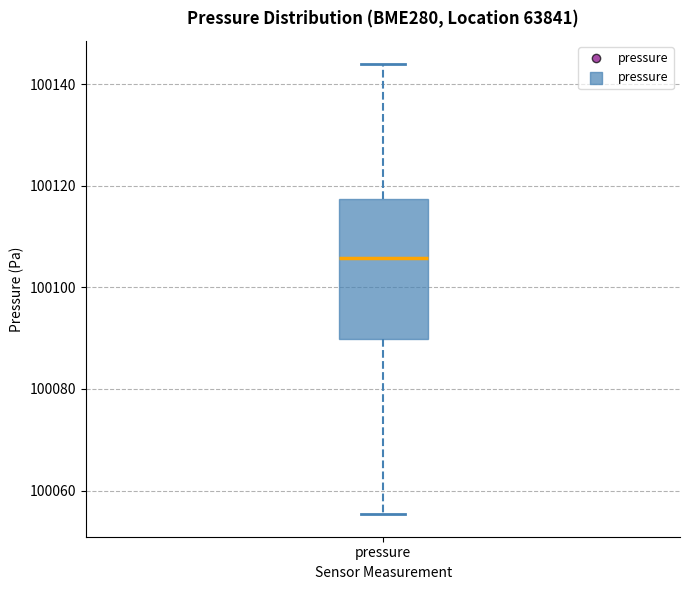

Transcribe this box plot: give where the median line is, the range the box spans, and where the two whiskers end, as read against the y-axis. The values are not printed on the chart, so give them approximately, as read against the axis.

median 100106, box 100090 to 100118, whiskers 100056 to 100144